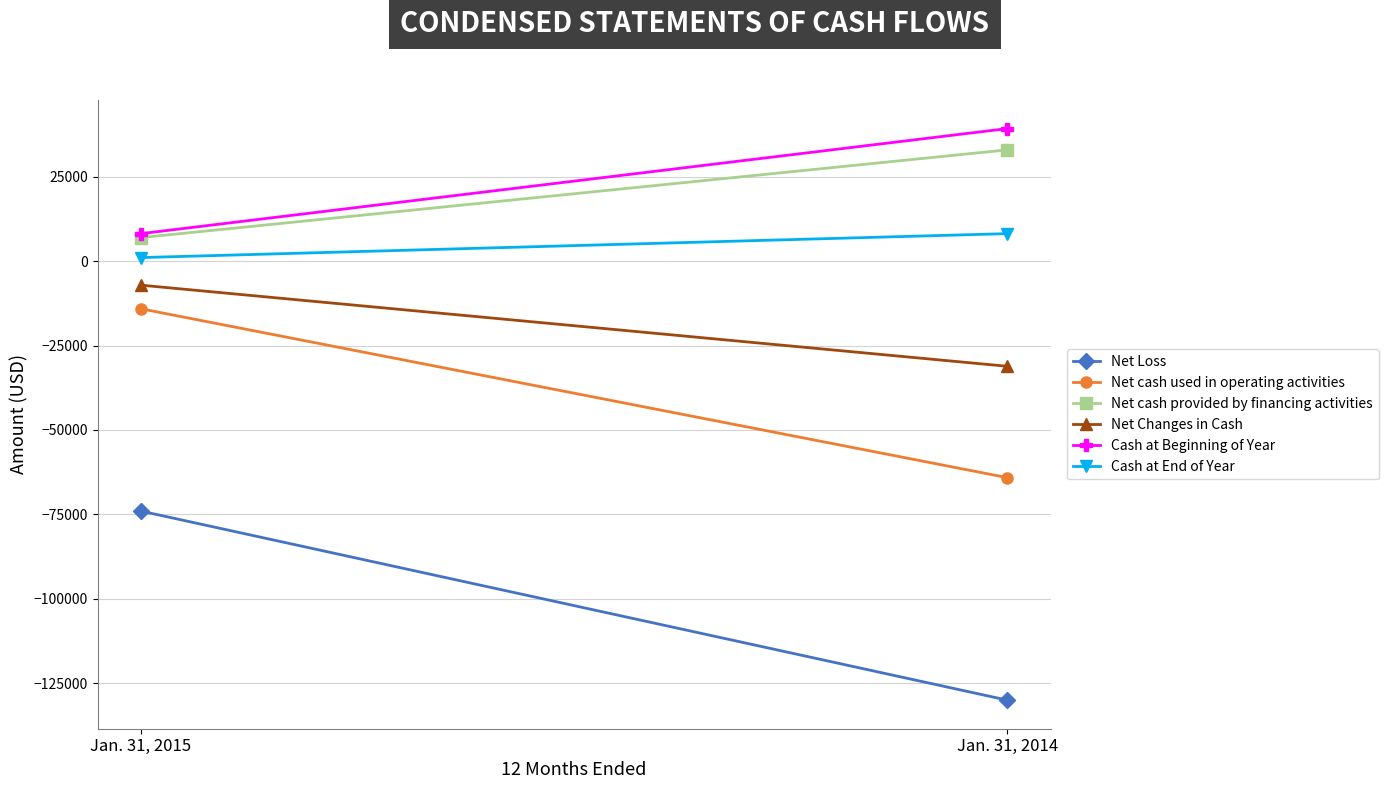

Is it true that Net cash provided by financing activities equals 33000 at Jan. 31, 2014?

True